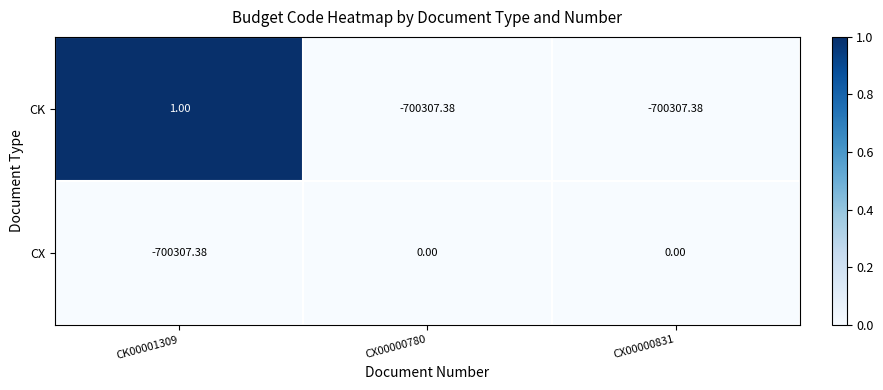

What is the greatest value displayed?

1.0